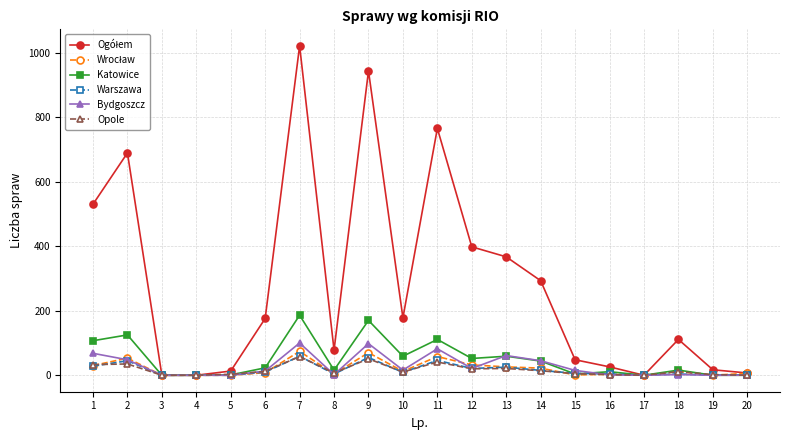

What is the highest value of the Warszawa series?

59